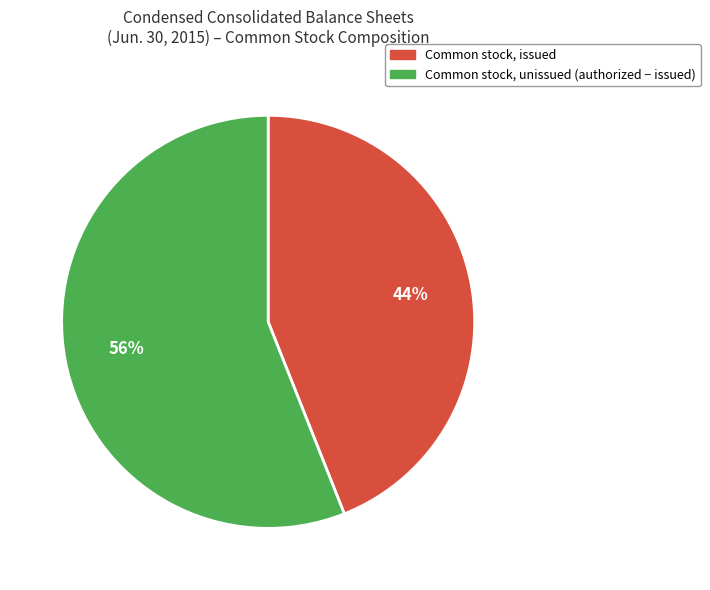

To the nearest percent, what is the average slice percentage?

50%